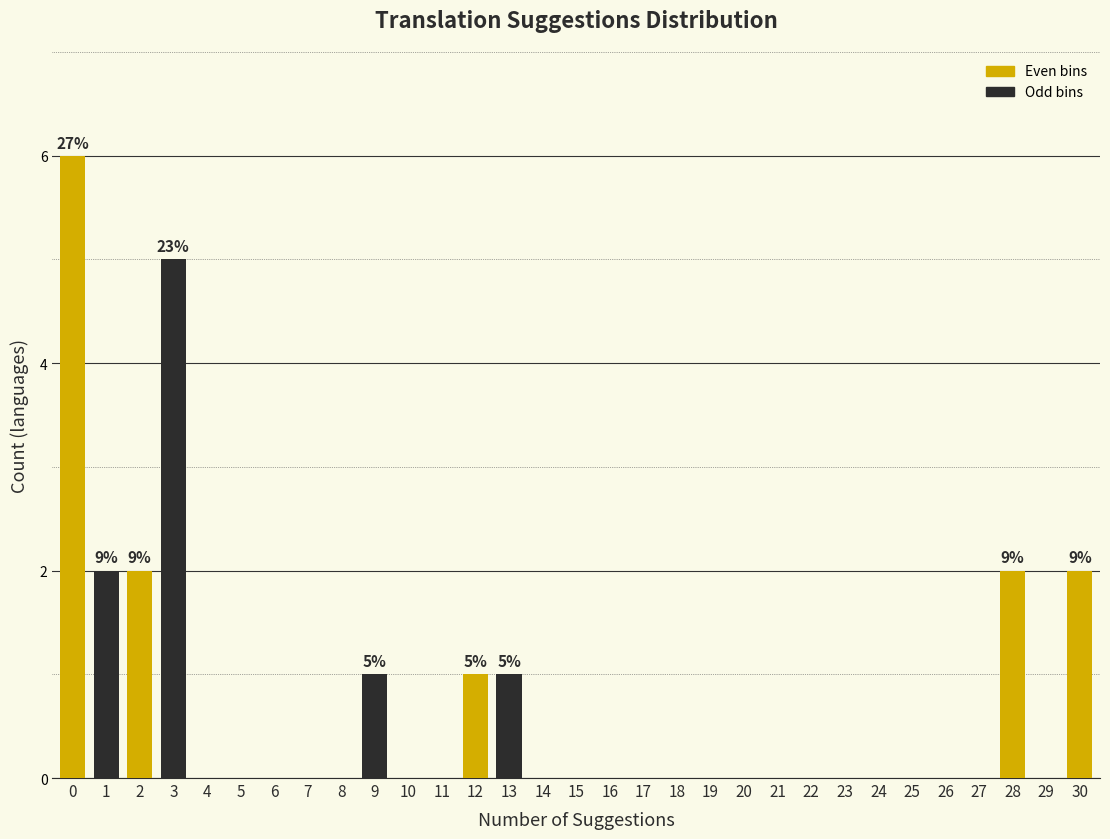

What is the sum of the values at 3 and 13?

6